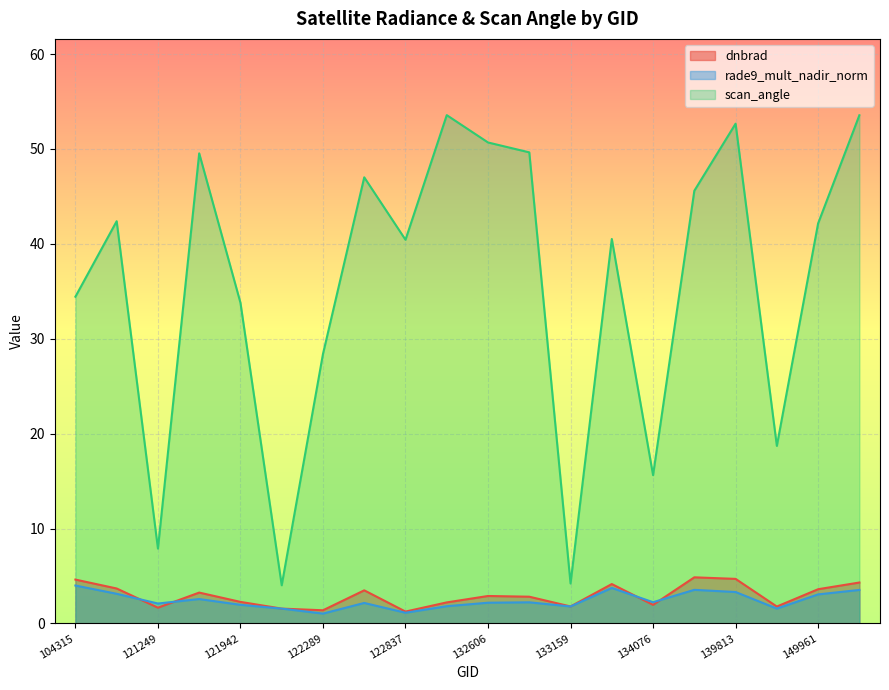

What are all the series names shown in the legend?

dnbrad, rade9_mult_nadir_norm, scan_angle